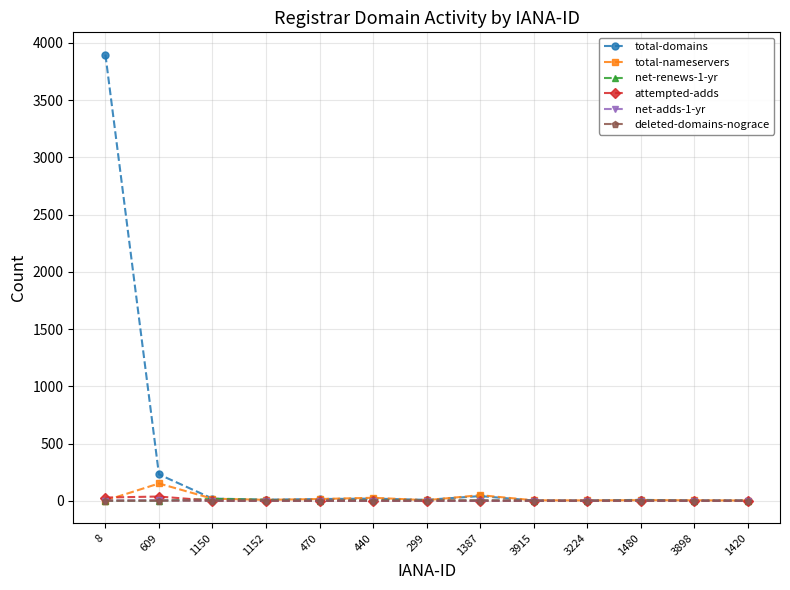

True or false: total-domains has more than 1 points higher than both neighbors.

True